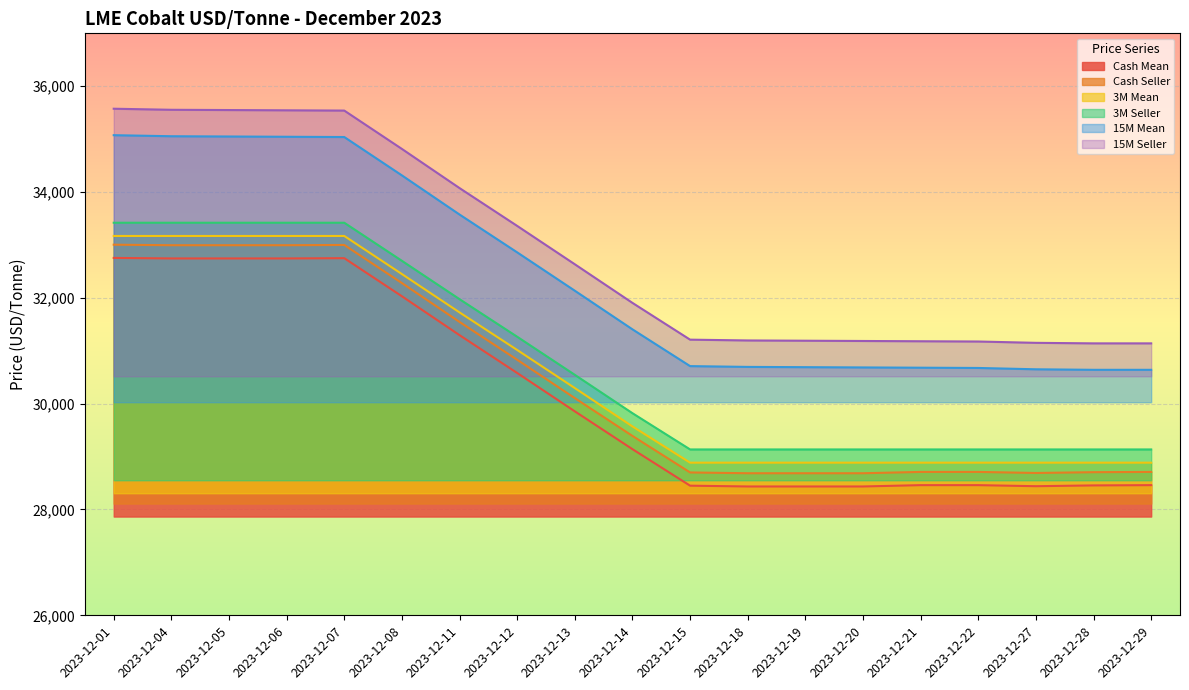

At which label does Cash Mean first exceed 29140?

2023-12-01